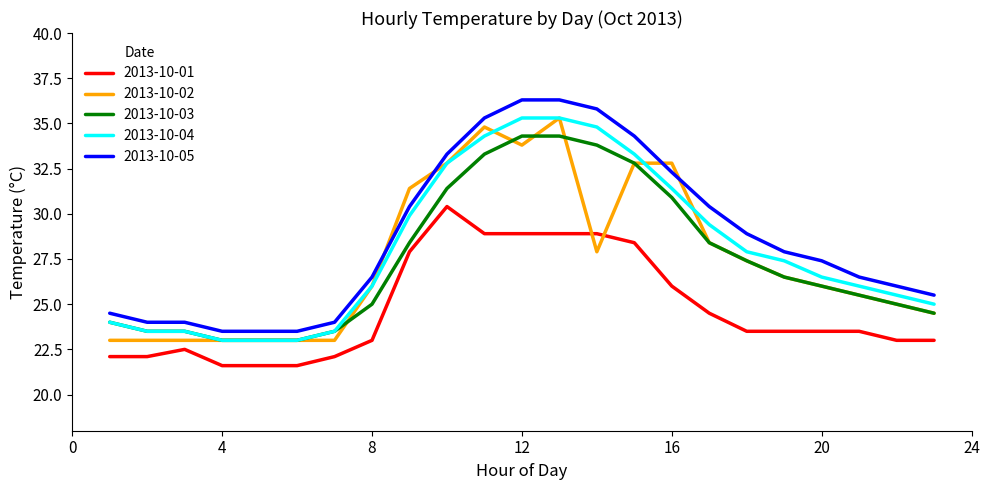

What is the minimum value for 2013-10-02?

23.0